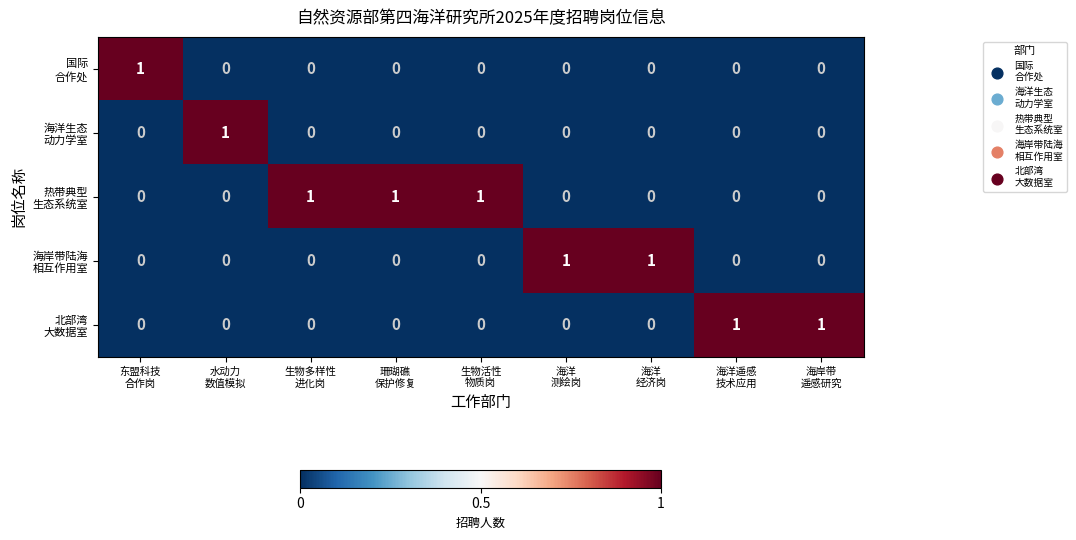

At how many categories does at least one series exceed 0?

9